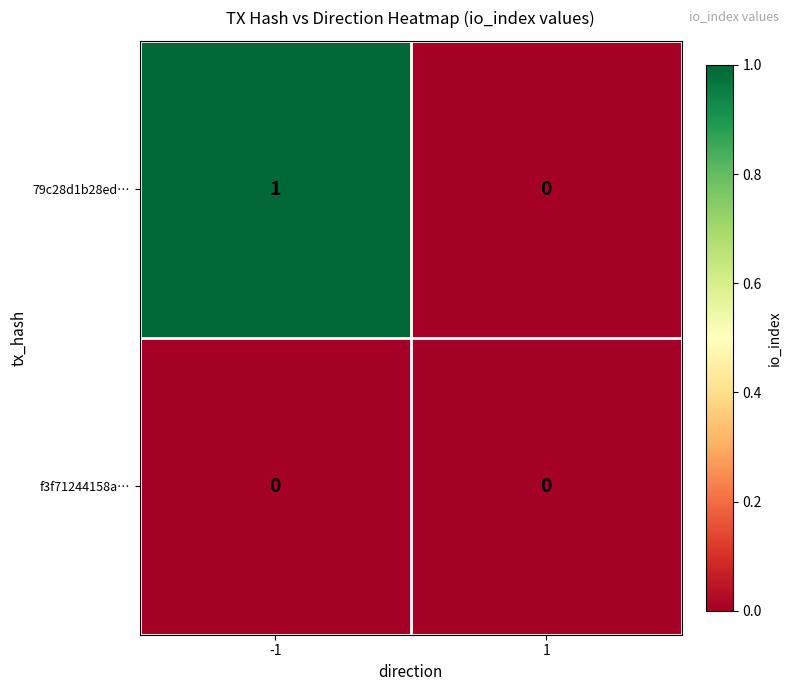

Which series changed the most between -1 and 1?

79c28d1b28ed…